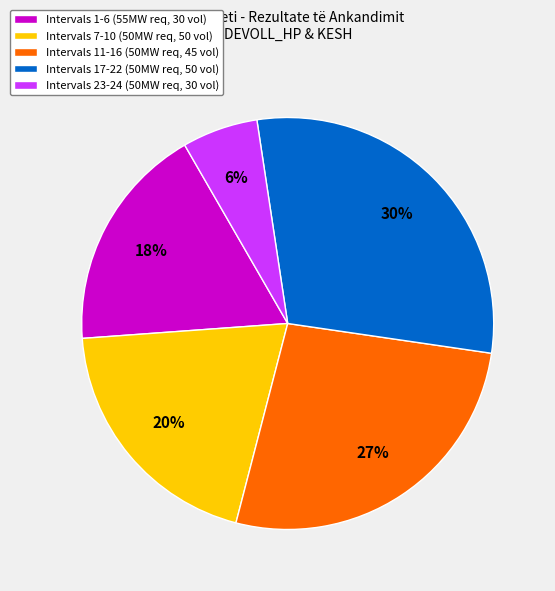

Which category has the smallest portion of the pie?

Intervals 23-24 (50MW req, 30 vol)